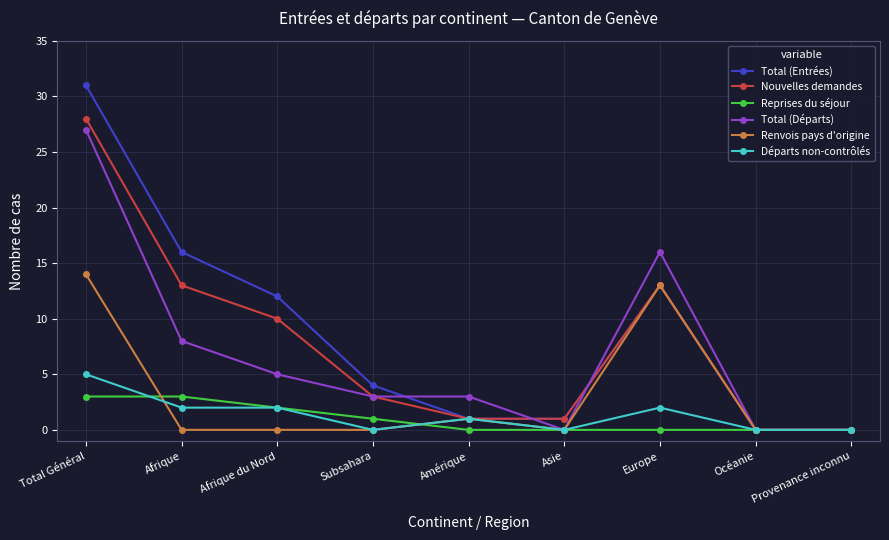

At which category does the chart reach its peak across all series?

Total Général